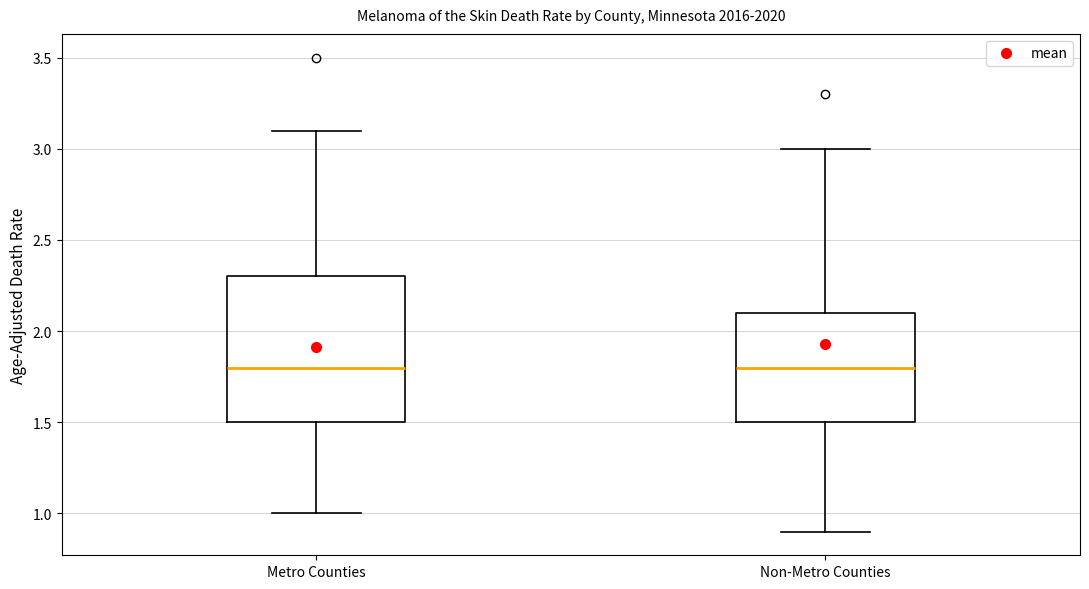

Where does the median line of the box for Metro Counties sit on the y-axis? The values are not printed on the chart, so give them approximately, as read against the axis.

1.8